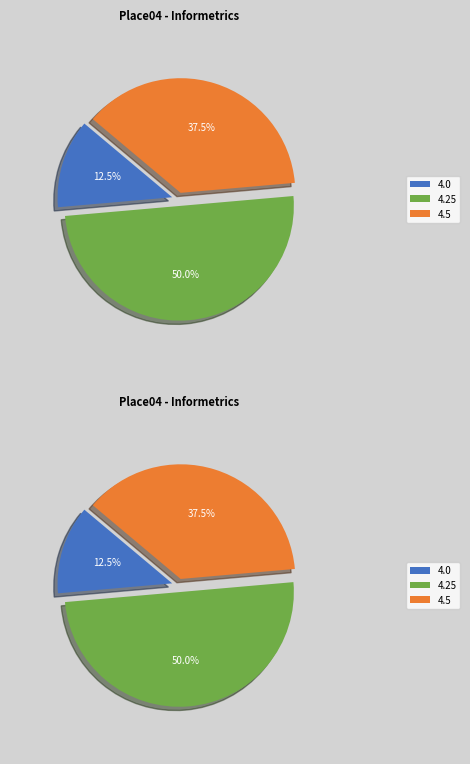

To the nearest percent, what percentage of the pie is 4.0?

12%